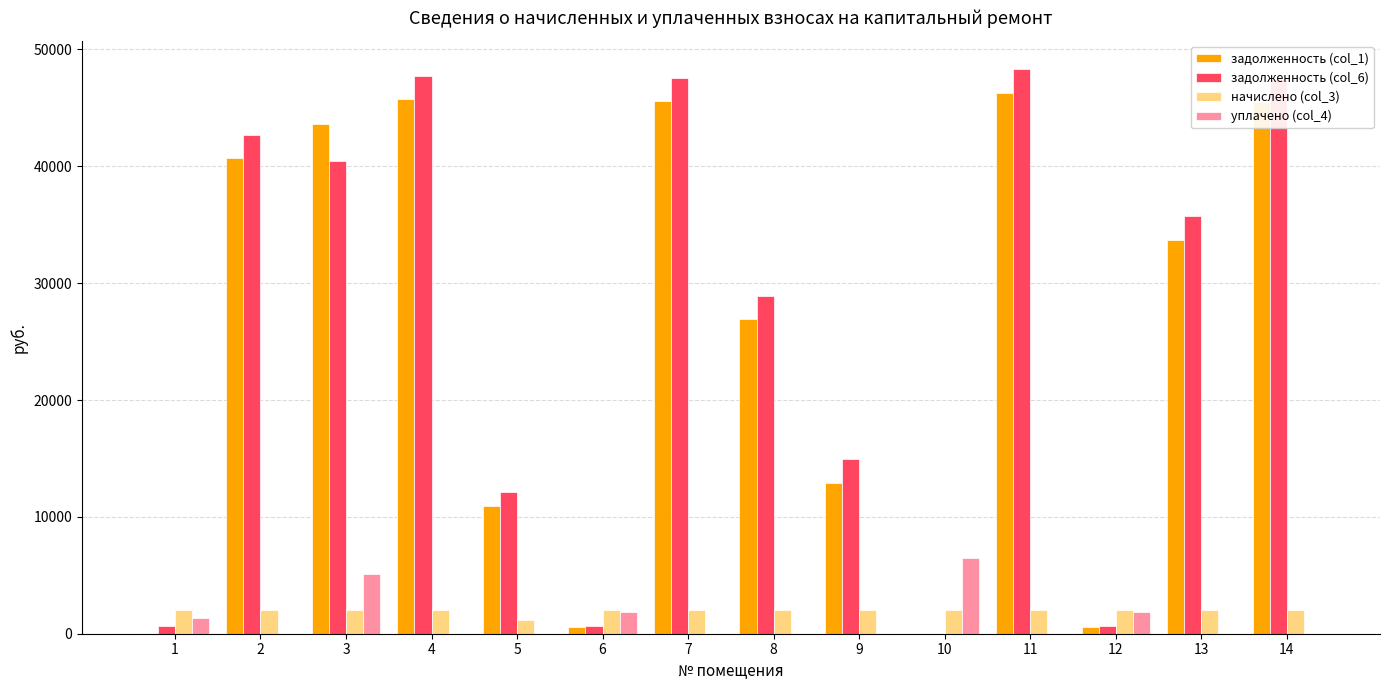

What is the total value across all series at 5?

24237.0